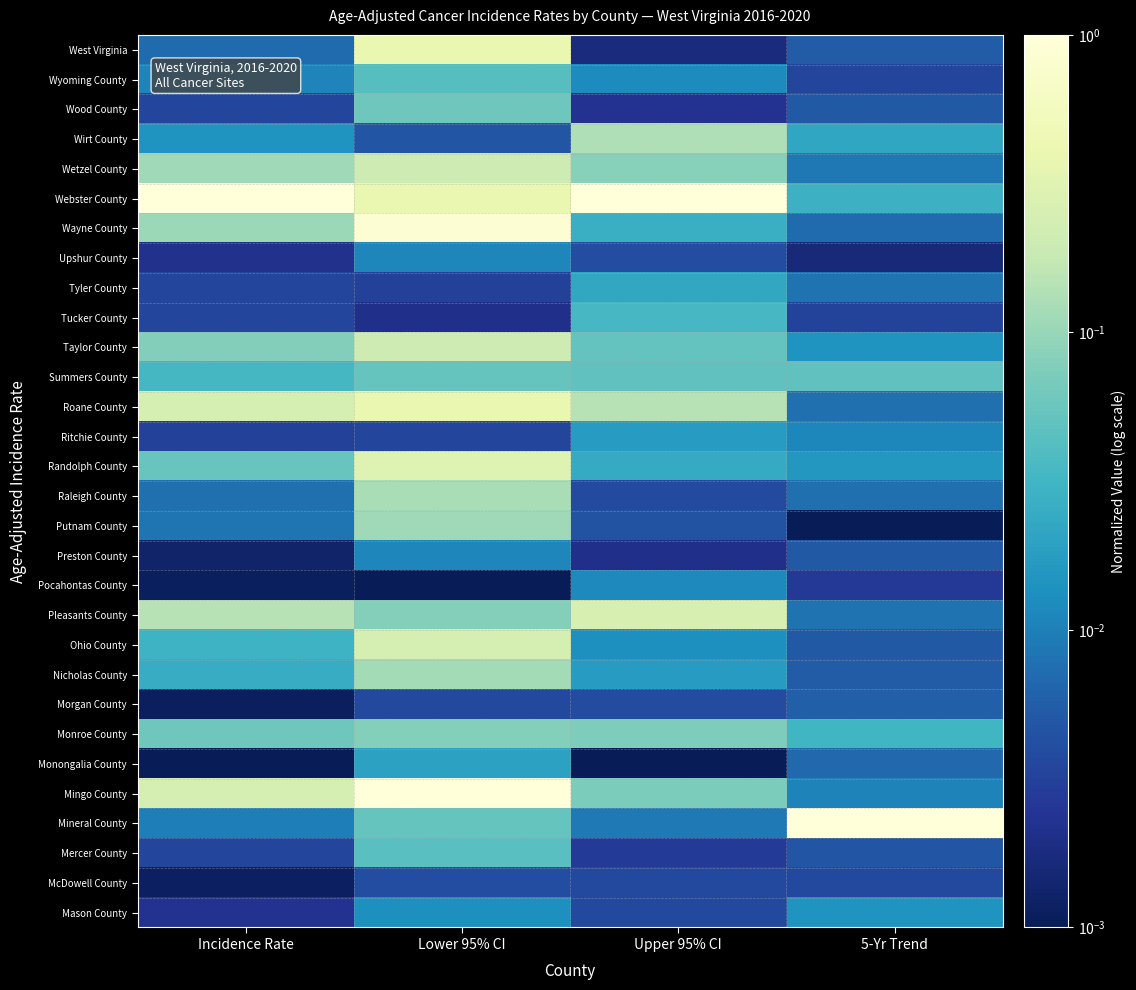

Reading left to right, list all the values displayed in this chart.

West Virginia: Incidence Rate=0.0	Lower 95% CI=0.4	Upper 95% CI=0.0	5-Yr Trend=0.0
Wyoming County: Incidence Rate=0.0	Lower 95% CI=0.0	Upper 95% CI=0.0	5-Yr Trend=0.0
Wood County: Incidence Rate=0.0	Lower 95% CI=0.1	Upper 95% CI=0.0	5-Yr Trend=0.0
Wirt County: Incidence Rate=0.0	Lower 95% CI=0.0	Upper 95% CI=0.1	5-Yr Trend=0.0
Wetzel County: Incidence Rate=0.1	Lower 95% CI=0.2	Upper 95% CI=0.1	5-Yr Trend=0.0
Webster County: Incidence Rate=1.0	Lower 95% CI=0.4	Upper 95% CI=1.0	5-Yr Trend=0.0
Wayne County: Incidence Rate=0.1	Lower 95% CI=0.9	Upper 95% CI=0.0	5-Yr Trend=0.0
Upshur County: Incidence Rate=0.0	Lower 95% CI=0.0	Upper 95% CI=0.0	5-Yr Trend=0.0
Tyler County: Incidence Rate=0.0	Lower 95% CI=0.0	Upper 95% CI=0.0	5-Yr Trend=0.0
Tucker County: Incidence Rate=0.0	Lower 95% CI=0.0	Upper 95% CI=0.0	5-Yr Trend=0.0
Taylor County: Incidence Rate=0.1	Lower 95% CI=0.2	Upper 95% CI=0.1	5-Yr Trend=0.0
Summers County: Incidence Rate=0.0	Lower 95% CI=0.1	Upper 95% CI=0.0	5-Yr Trend=0.0
Roane County: Incidence Rate=0.2	Lower 95% CI=0.4	Upper 95% CI=0.1	5-Yr Trend=0.0
Ritchie County: Incidence Rate=0.0	Lower 95% CI=0.0	Upper 95% CI=0.0	5-Yr Trend=0.0
Randolph County: Incidence Rate=0.1	Lower 95% CI=0.3	Upper 95% CI=0.0	5-Yr Trend=0.0
Raleigh County: Incidence Rate=0.0	Lower 95% CI=0.1	Upper 95% CI=0.0	5-Yr Trend=0.0
Putnam County: Incidence Rate=0.0	Lower 95% CI=0.1	Upper 95% CI=0.0	5-Yr Trend=0.0
Preston County: Incidence Rate=0.0	Lower 95% CI=0.0	Upper 95% CI=0.0	5-Yr Trend=0.0
Pocahontas County: Incidence Rate=0.0	Lower 95% CI=0.0	Upper 95% CI=0.0	5-Yr Trend=0.0
Pleasants County: Incidence Rate=0.1	Lower 95% CI=0.1	Upper 95% CI=0.3	5-Yr Trend=0.0
Ohio County: Incidence Rate=0.0	Lower 95% CI=0.2	Upper 95% CI=0.0	5-Yr Trend=0.0
Nicholas County: Incidence Rate=0.0	Lower 95% CI=0.1	Upper 95% CI=0.0	5-Yr Trend=0.0
Morgan County: Incidence Rate=0.0	Lower 95% CI=0.0	Upper 95% CI=0.0	5-Yr Trend=0.0
Monroe County: Incidence Rate=0.1	Lower 95% CI=0.1	Upper 95% CI=0.1	5-Yr Trend=0.0
Monongalia County: Incidence Rate=0.0	Lower 95% CI=0.0	Upper 95% CI=0.0	5-Yr Trend=0.0
Mingo County: Incidence Rate=0.2	Lower 95% CI=1.0	Upper 95% CI=0.1	5-Yr Trend=0.0
Mineral County: Incidence Rate=0.0	Lower 95% CI=0.1	Upper 95% CI=0.0	5-Yr Trend=1.0
Mercer County: Incidence Rate=0.0	Lower 95% CI=0.0	Upper 95% CI=0.0	5-Yr Trend=0.0
McDowell County: Incidence Rate=0.0	Lower 95% CI=0.0	Upper 95% CI=0.0	5-Yr Trend=0.0
Mason County: Incidence Rate=0.0	Lower 95% CI=0.0	Upper 95% CI=0.0	5-Yr Trend=0.0